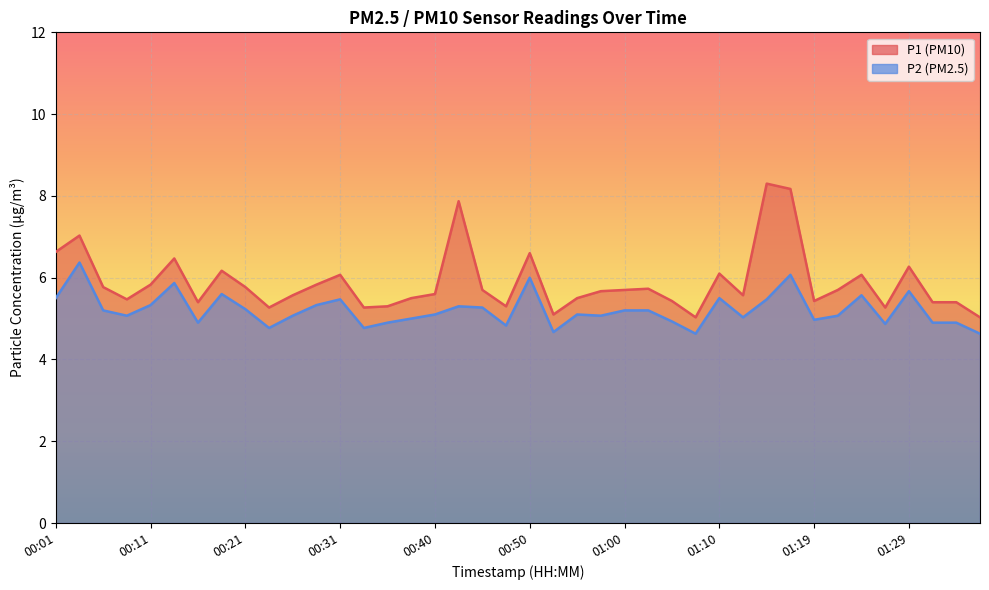

Between 00:14 and 01:05, which is larger?

00:14